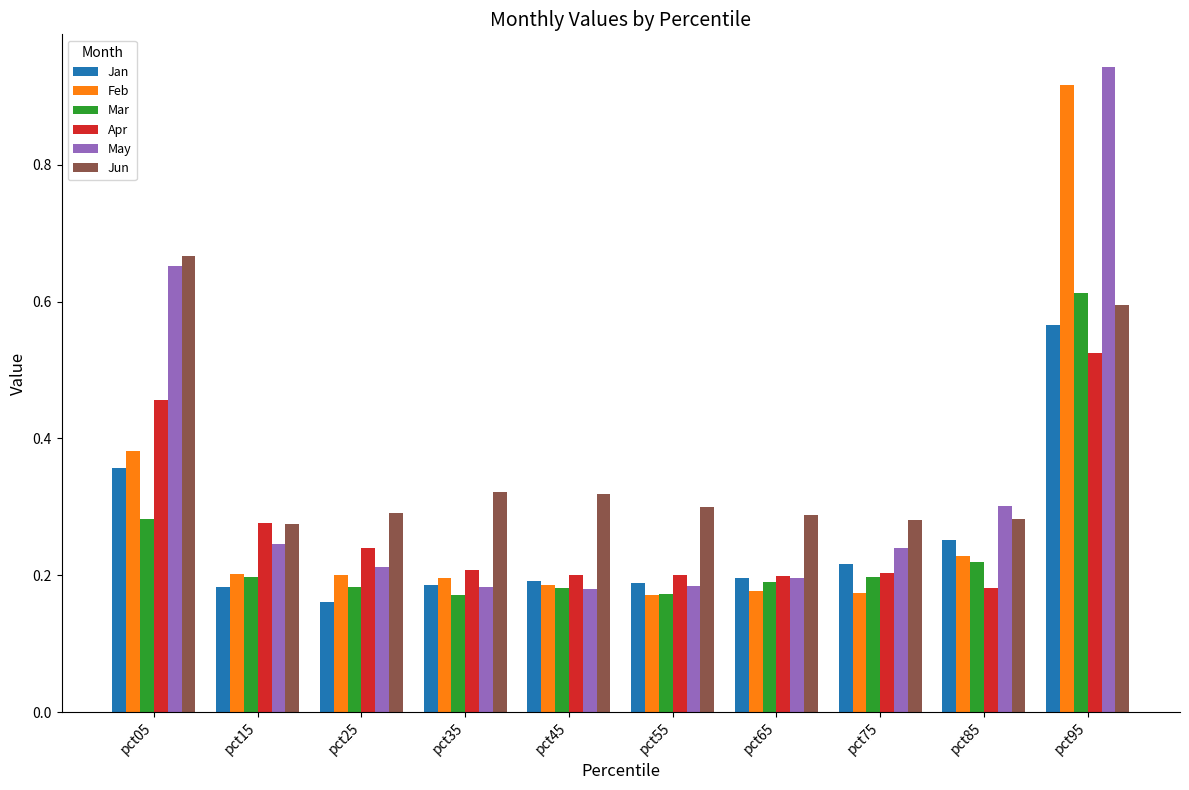

True or false: May has a value of 0.2 at pct85.

False